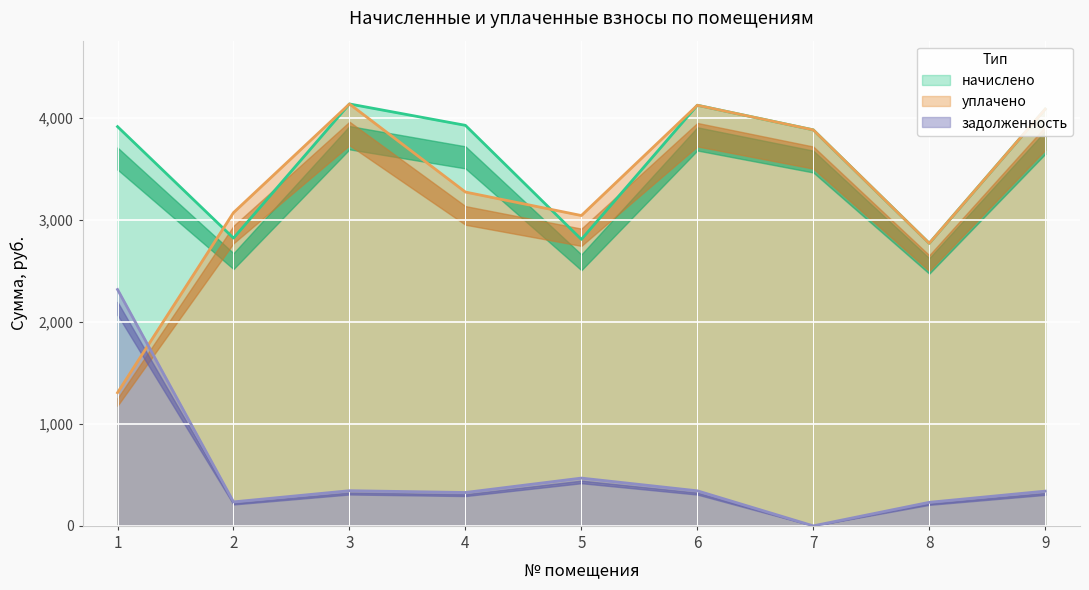

At which label does уплачено first exceed 3275?

3